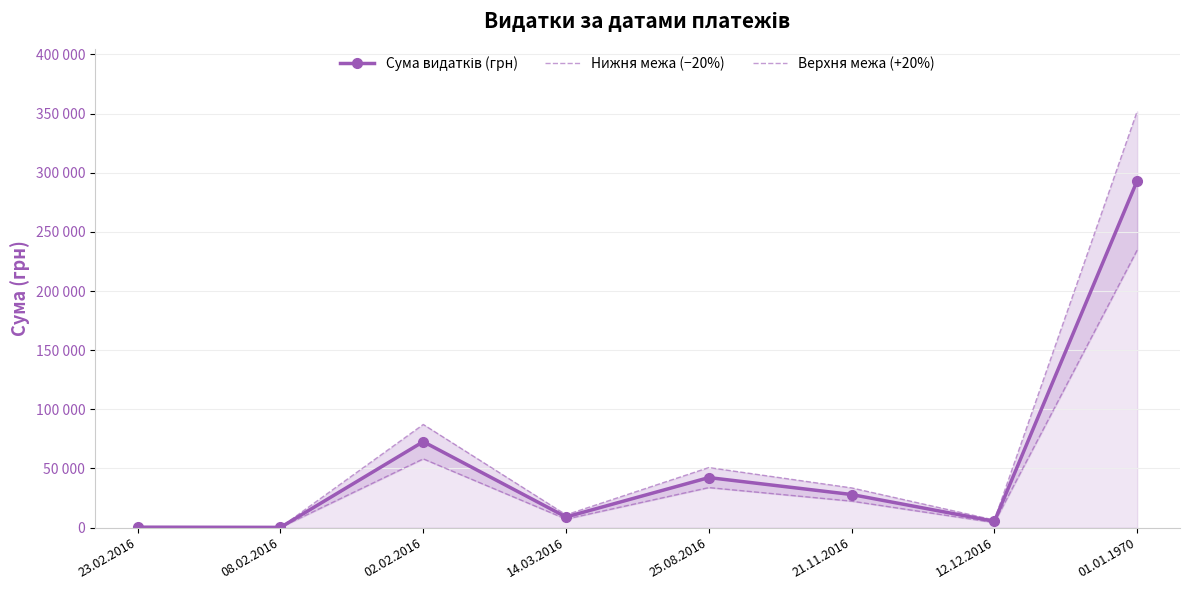

What is the lowest value of the Сума видатків (грн) series?

226.1